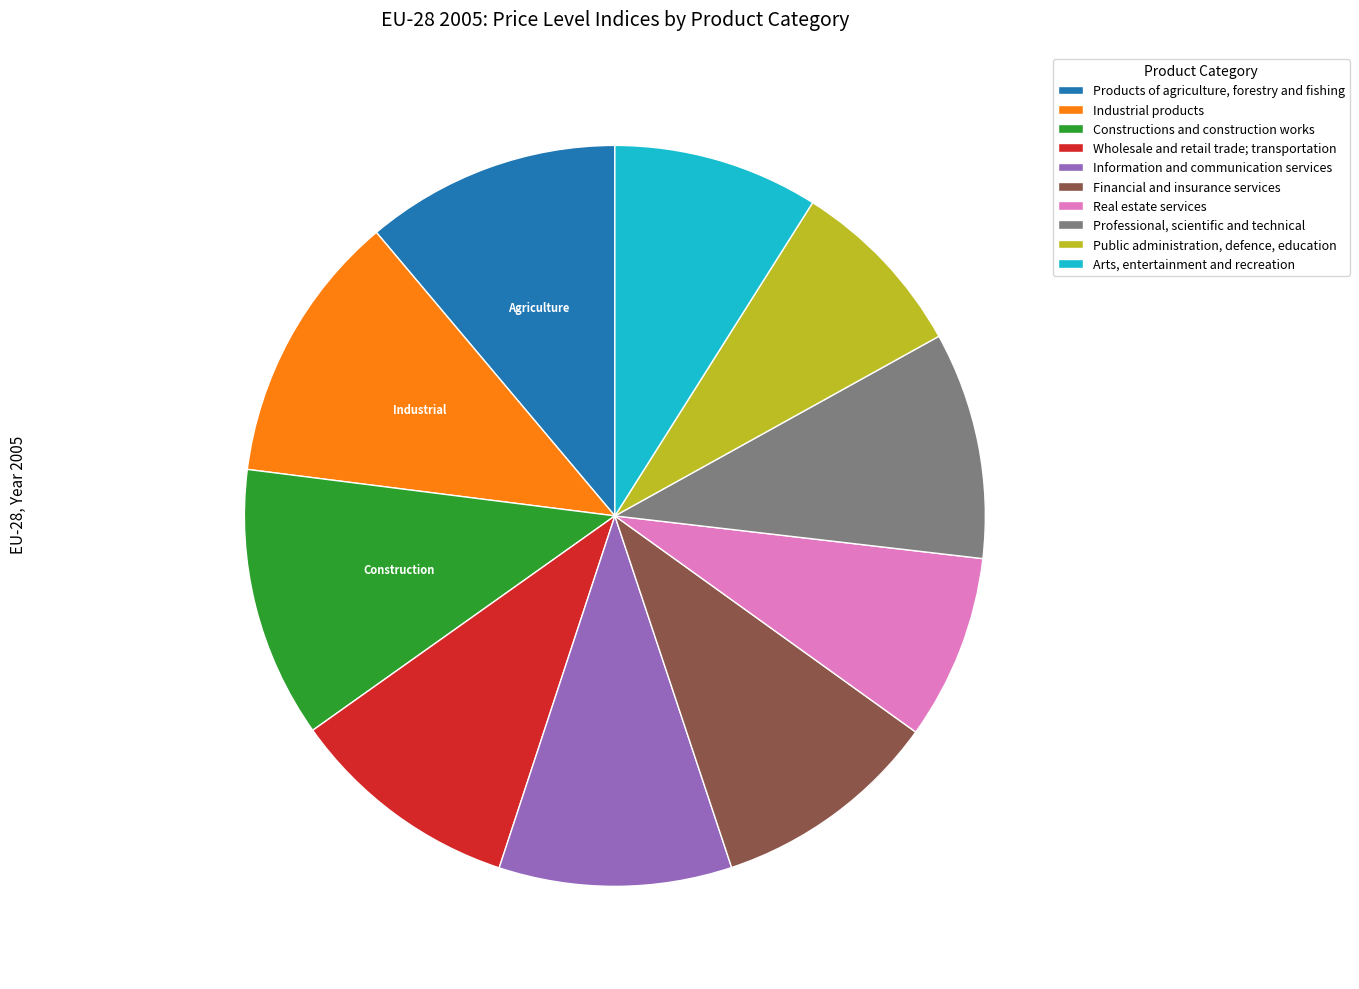

How many segments does this pie chart have?

10